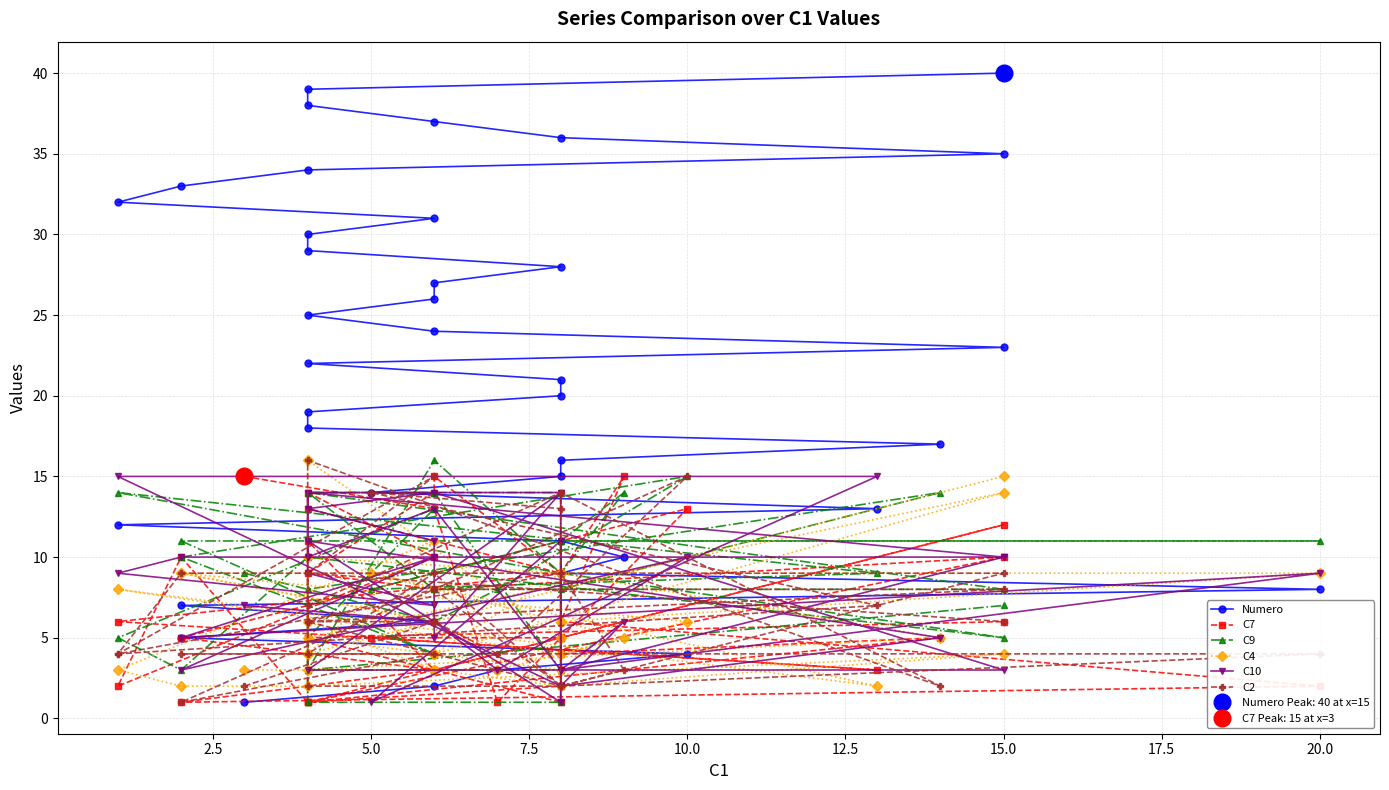

After their last crossing, which series has the higher values: C7 or C4?

C4